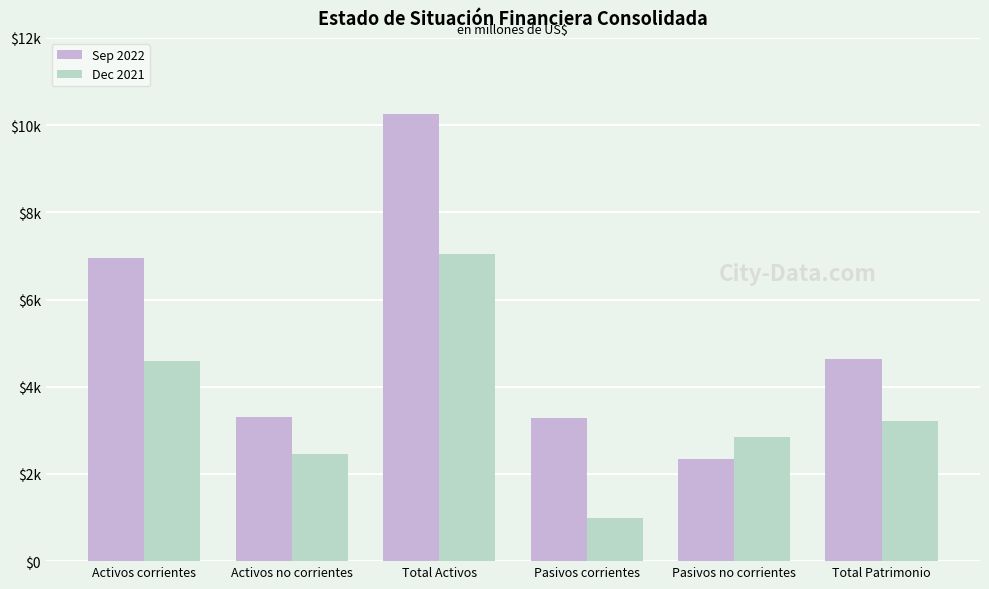

Are the bars grouped side by side (vs. stacked)?

Yes